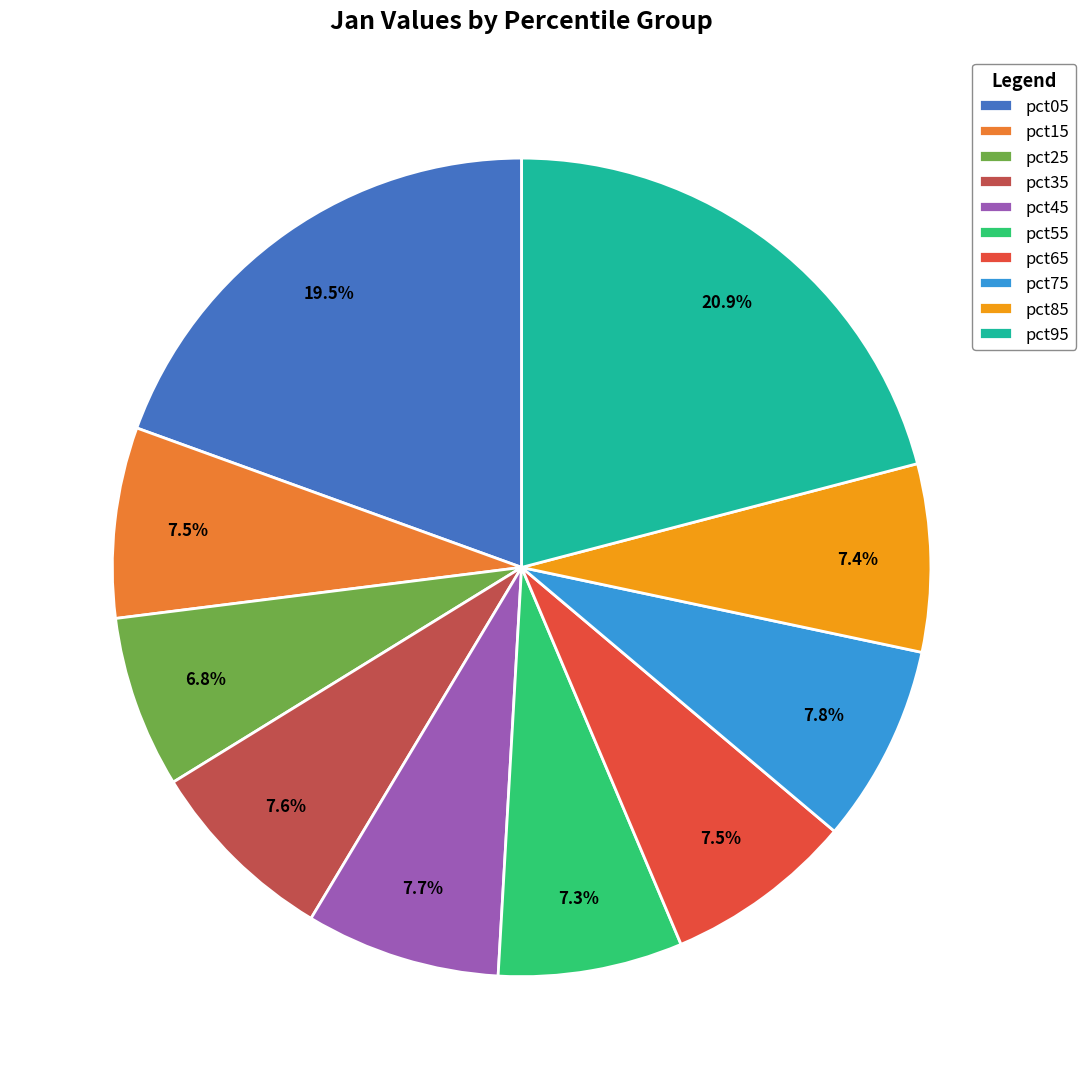

What percentage is NOT represented by pct15?

92.5%